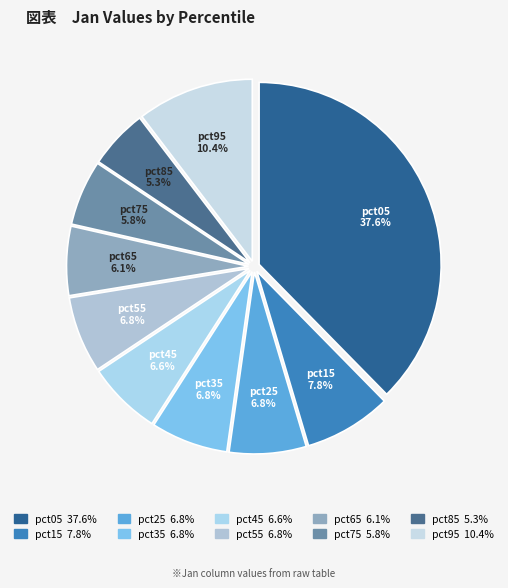

How many segments does this pie chart have?

10